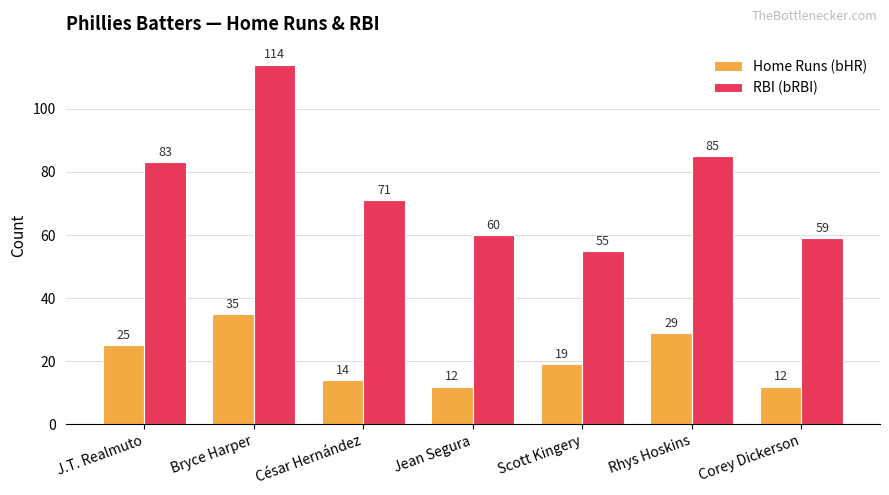

Reading left to right, transcribe all the data shown in this chart.

Home Runs (bHR): J.T. Realmuto=25	Bryce Harper=35	César Hernández=14	Jean Segura=12	Scott Kingery=19	Rhys Hoskins=29	Corey Dickerson=12
RBI (bRBI): J.T. Realmuto=83	Bryce Harper=114	César Hernández=71	Jean Segura=60	Scott Kingery=55	Rhys Hoskins=85	Corey Dickerson=59